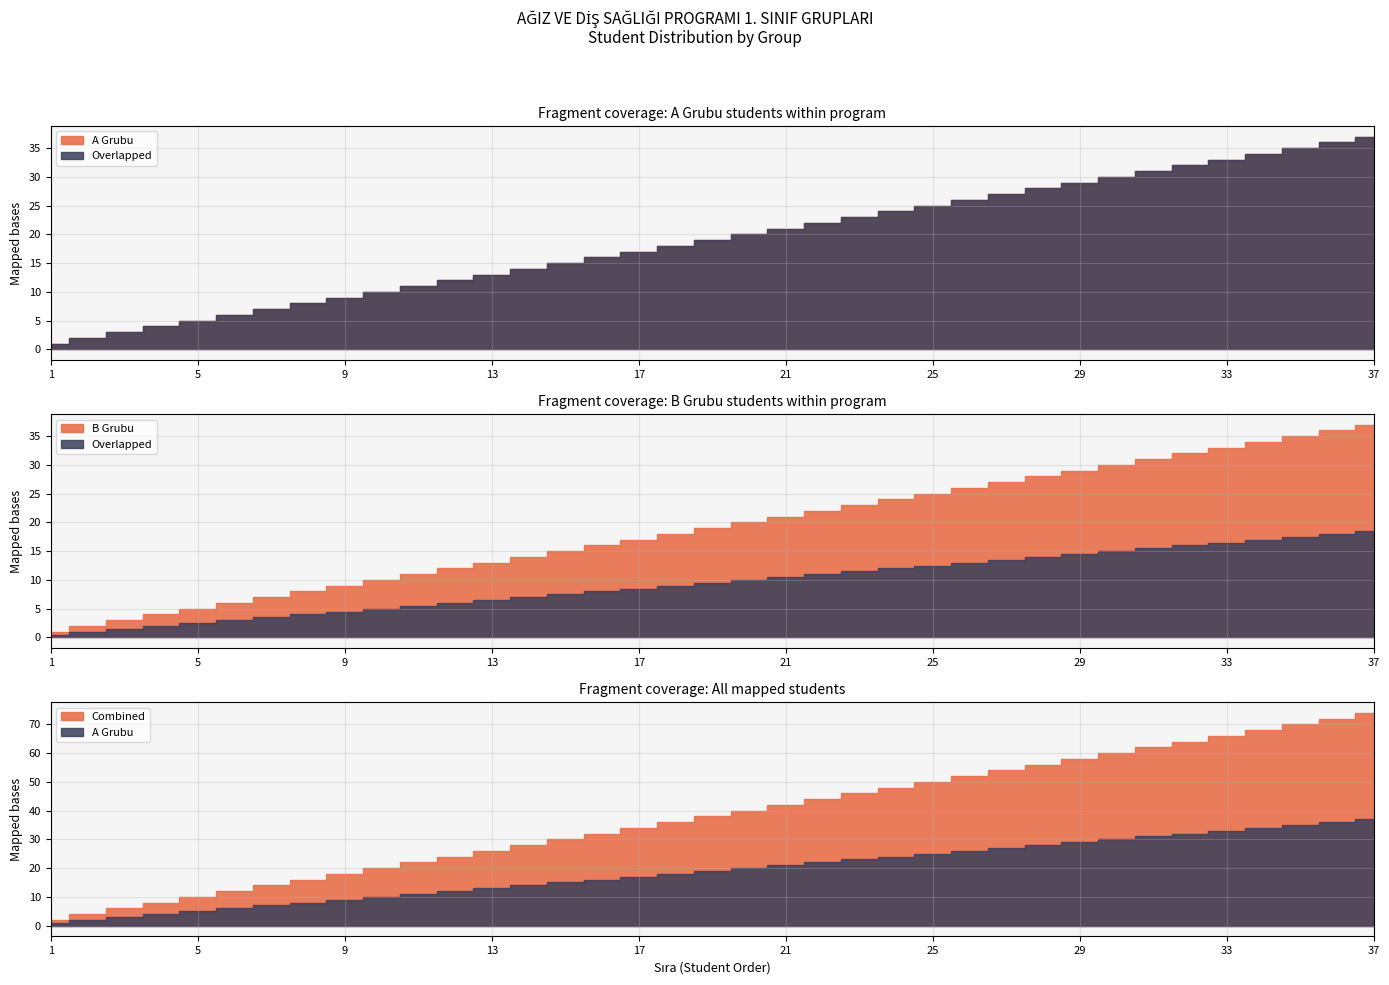

True or false: B Grubu and Combined cross at least once.

False